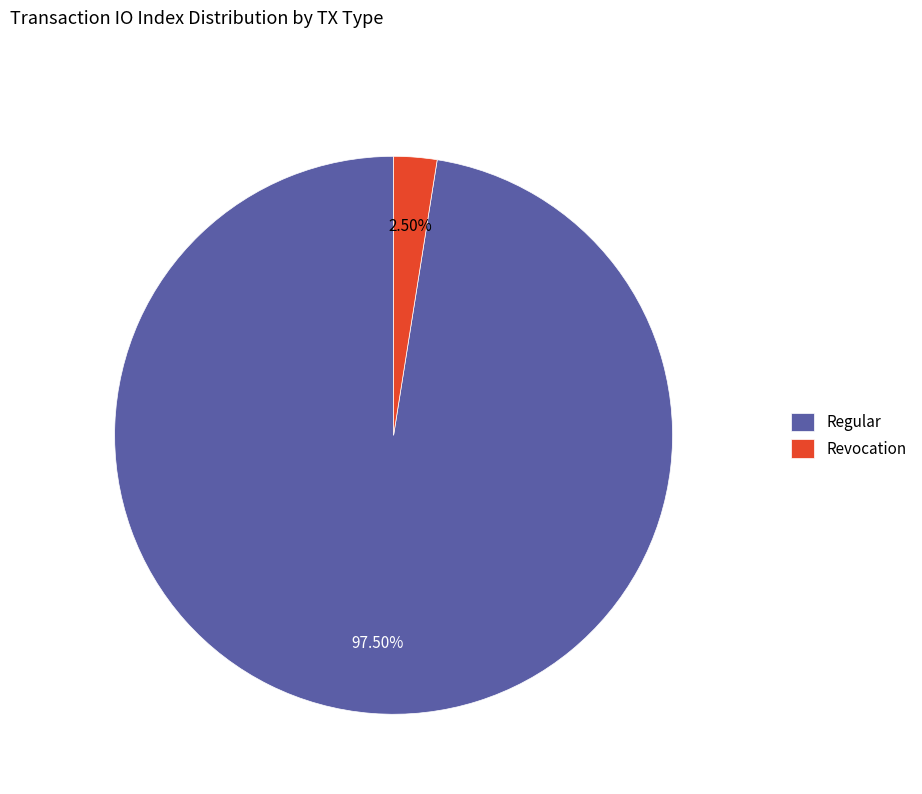

Which slice is the largest?

Regular